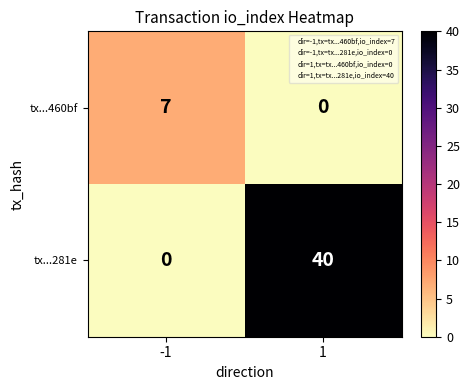

What is the highest value of the tx...281e series?

40